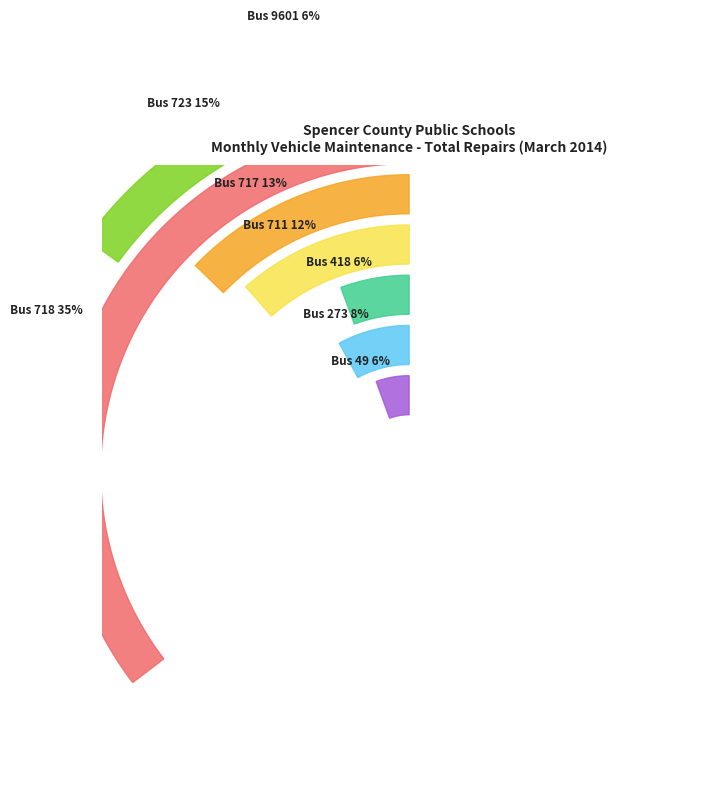

Is there any slice that represents more than half of the pie?

No